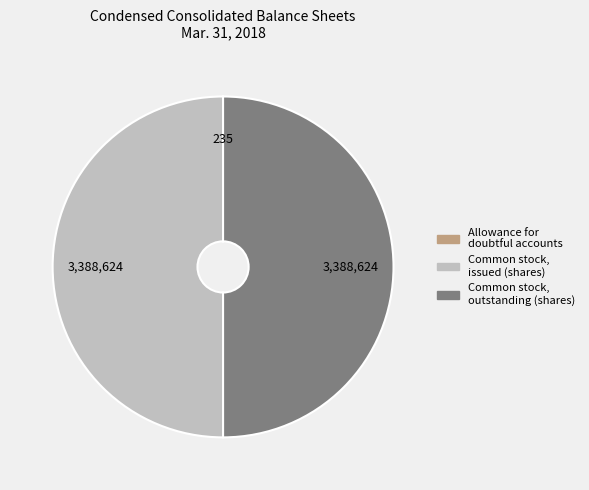

Is it true that Common stock, issued (shares) is 50% of the pie?

True